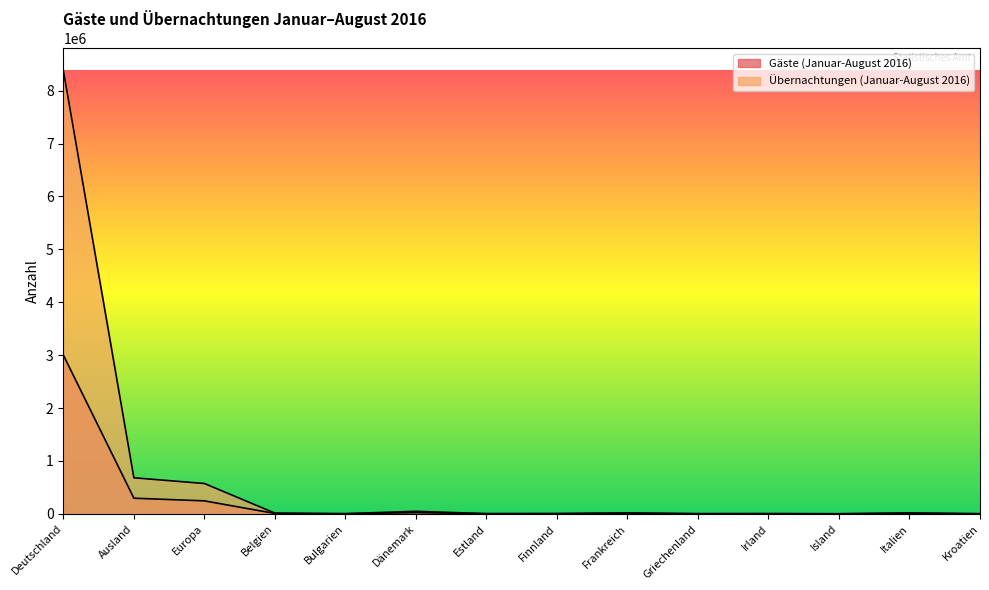

At which category does the chart reach its peak across all series?

Deutschland